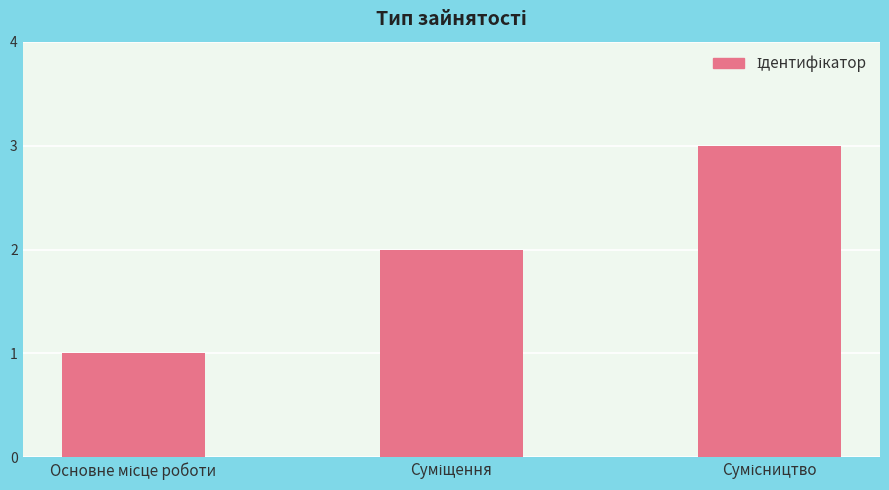

What is the sum of all values?

6